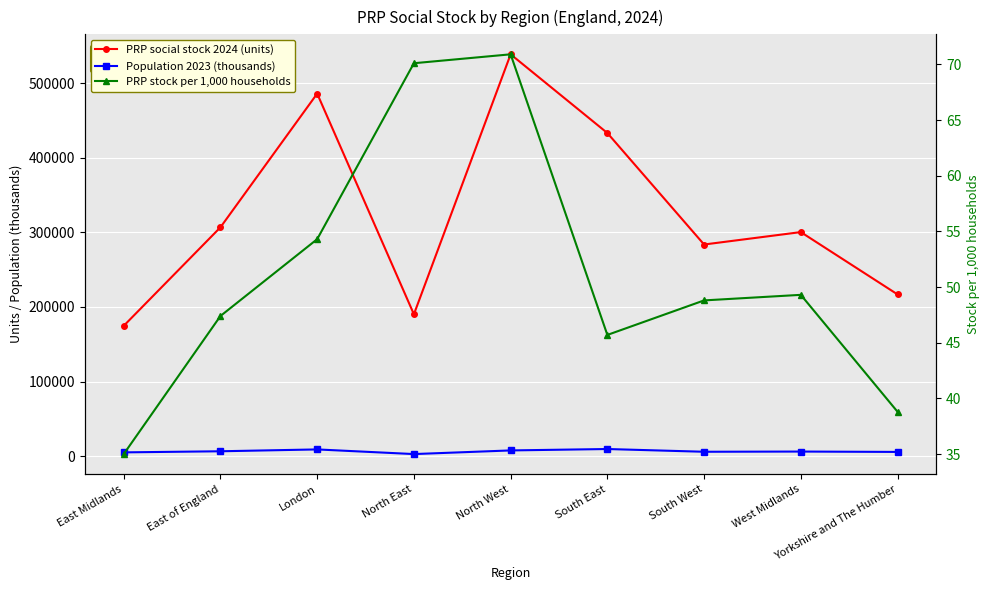

Is this an area chart (filled region under the line)?

No